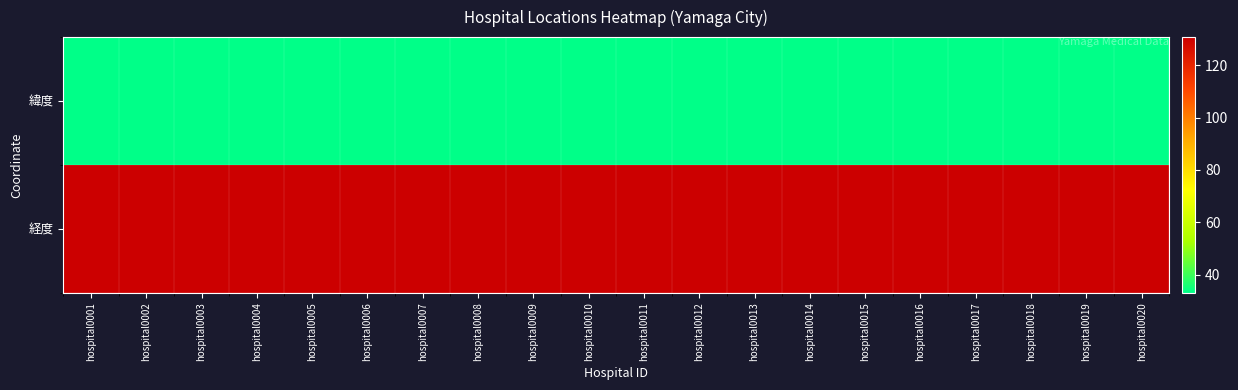

Count the number of categories in the chart.

20